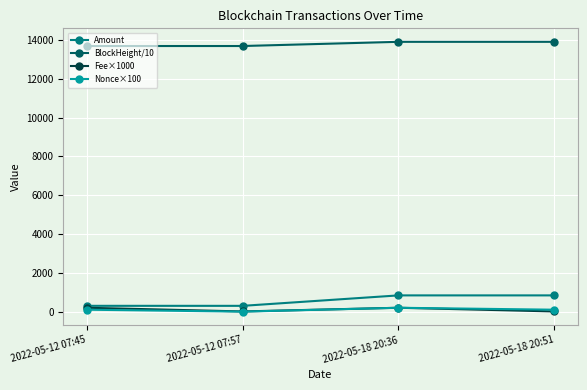

What is the maximum value for Amount?

838.1